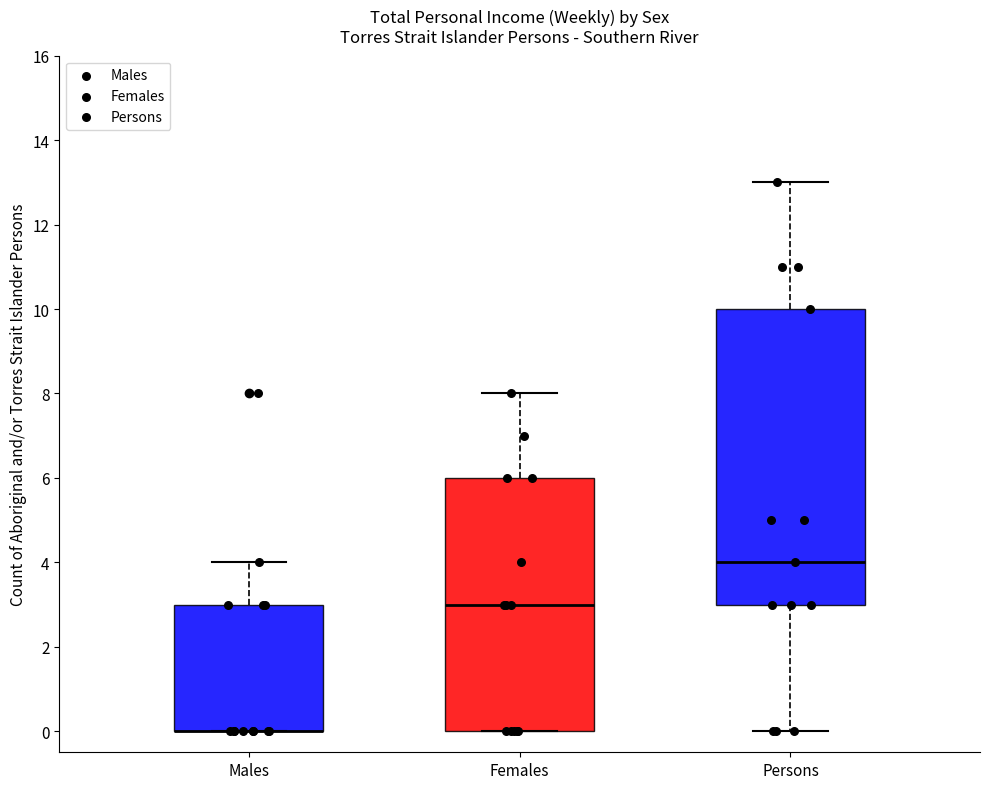

Which box is the tallest, from its lower edge to its upper edge?

Persons